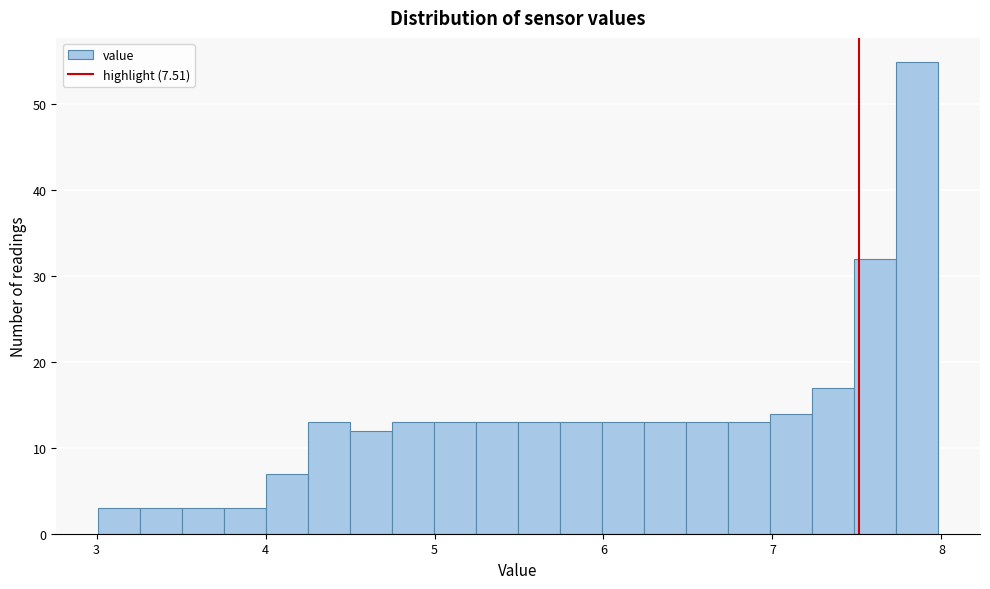

Around what value on the x-axis is the tallest bar? Give the approximate position of its centre, as read against the axis.

7.9